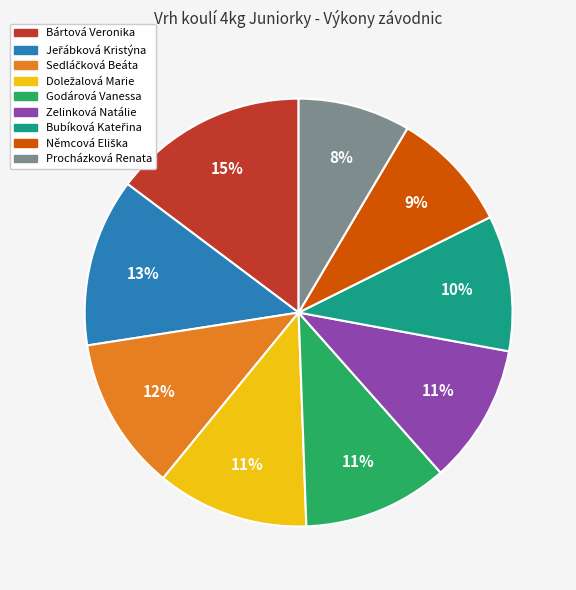

How many segments does this pie chart have?

9